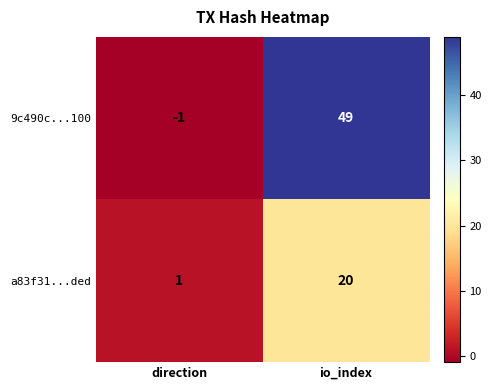

What is the difference between the 9c490c...100 values at io_index and direction?

50